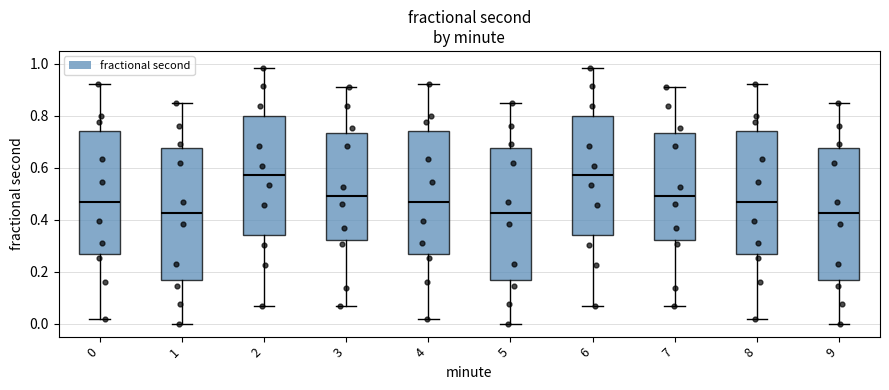

Reading left to right, read every box against the y-axis: the position of its median line, the range the box covers, and the ends of its whiskers. The values are not printed on the chart, so give them approximately, as read against the axis.

0: median 0.46, box 0.26 to 0.74, whiskers 0.02 to 0.92
1: median 0.42, box 0.16 to 0.68, whiskers 0.00 to 0.84
2: median 0.58, box 0.34 to 0.80, whiskers 0.06 to 0.98
3: median 0.50, box 0.32 to 0.74, whiskers 0.06 to 0.92
4: median 0.46, box 0.26 to 0.74, whiskers 0.02 to 0.92
5: median 0.42, box 0.16 to 0.68, whiskers 0.00 to 0.84
6: median 0.58, box 0.34 to 0.80, whiskers 0.06 to 0.98
7: median 0.50, box 0.32 to 0.74, whiskers 0.06 to 0.92
8: median 0.46, box 0.26 to 0.74, whiskers 0.02 to 0.92
9: median 0.42, box 0.16 to 0.68, whiskers 0.00 to 0.84